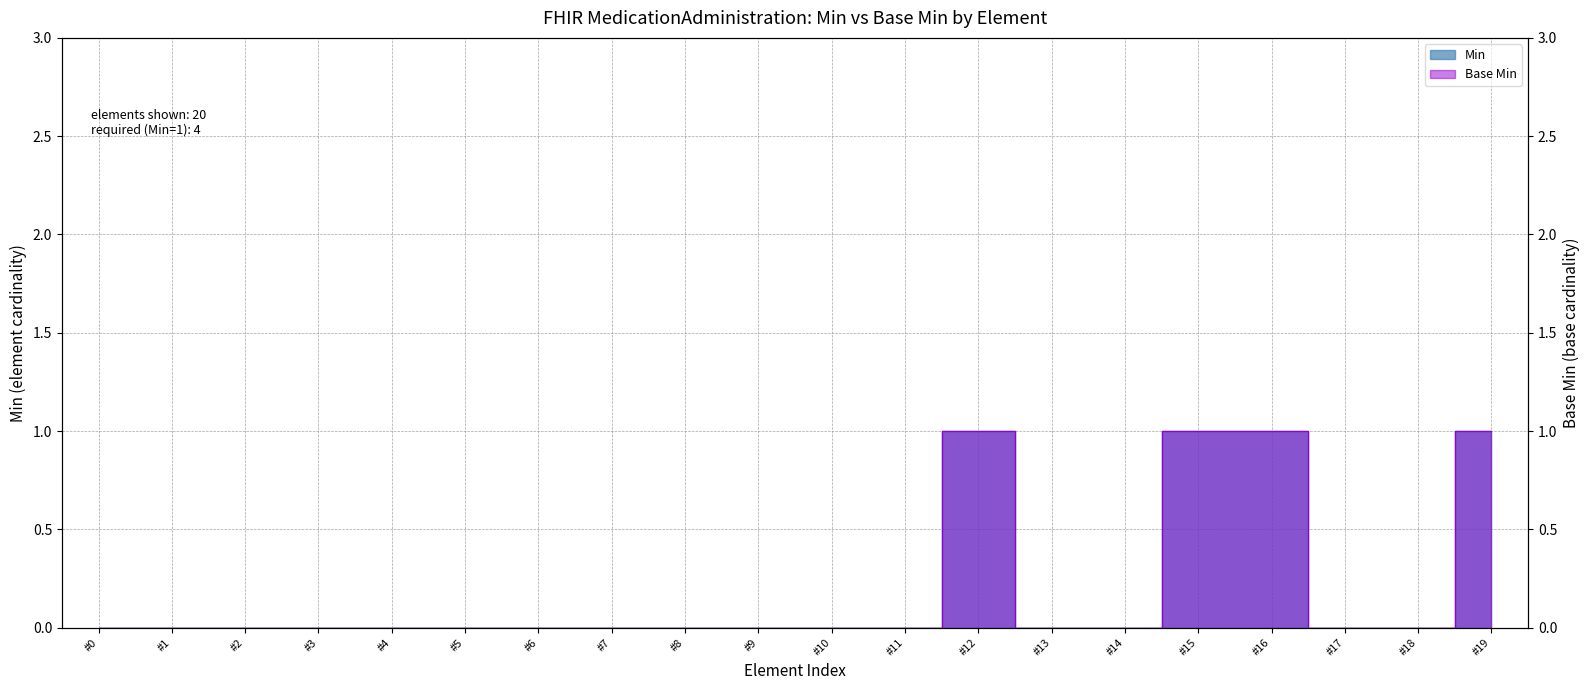

What is the difference between the maximum and second lowest values in the Base Min series?

1